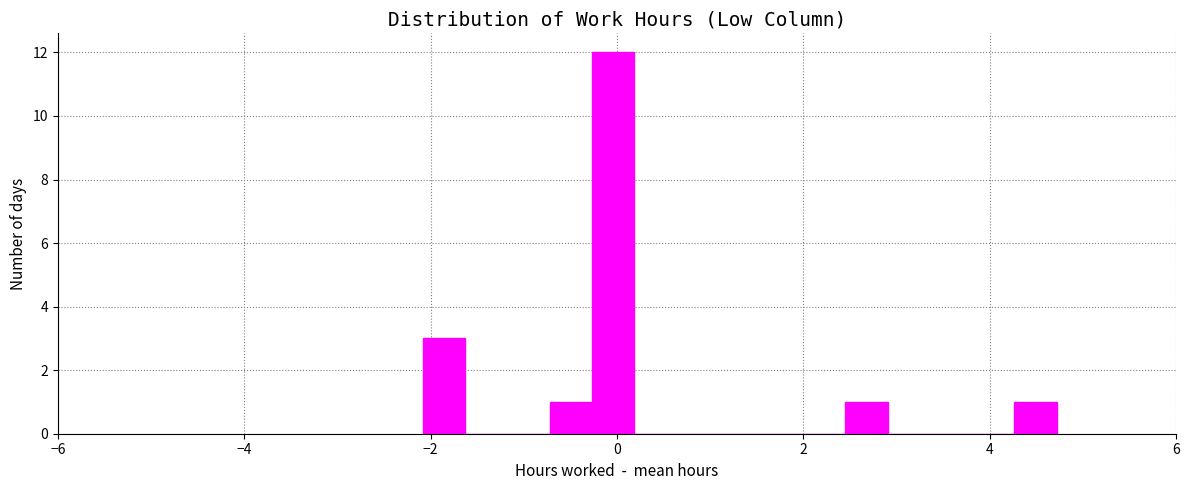

Around what value on the x-axis is the tallest bar? Give the approximate position of its centre, as read against the axis.

0.0